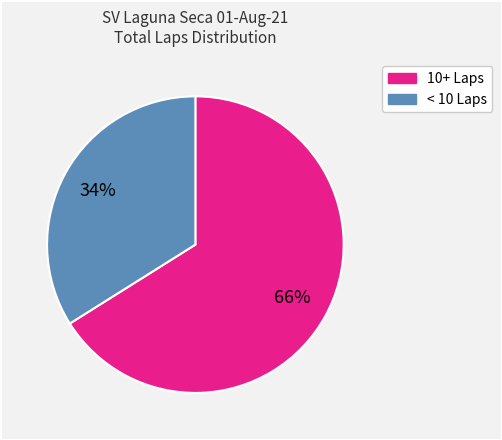

How many slices are in this pie chart?

2